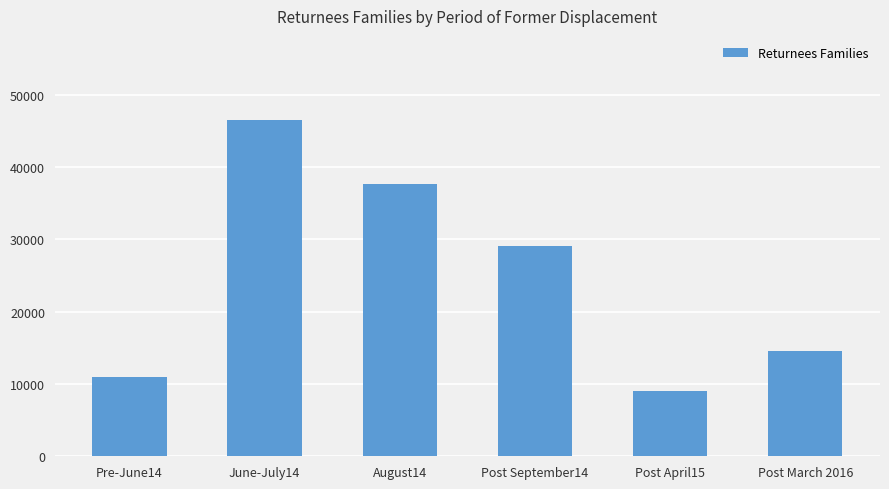

What is the difference between the values at June-July14 and Pre-June14?

35604